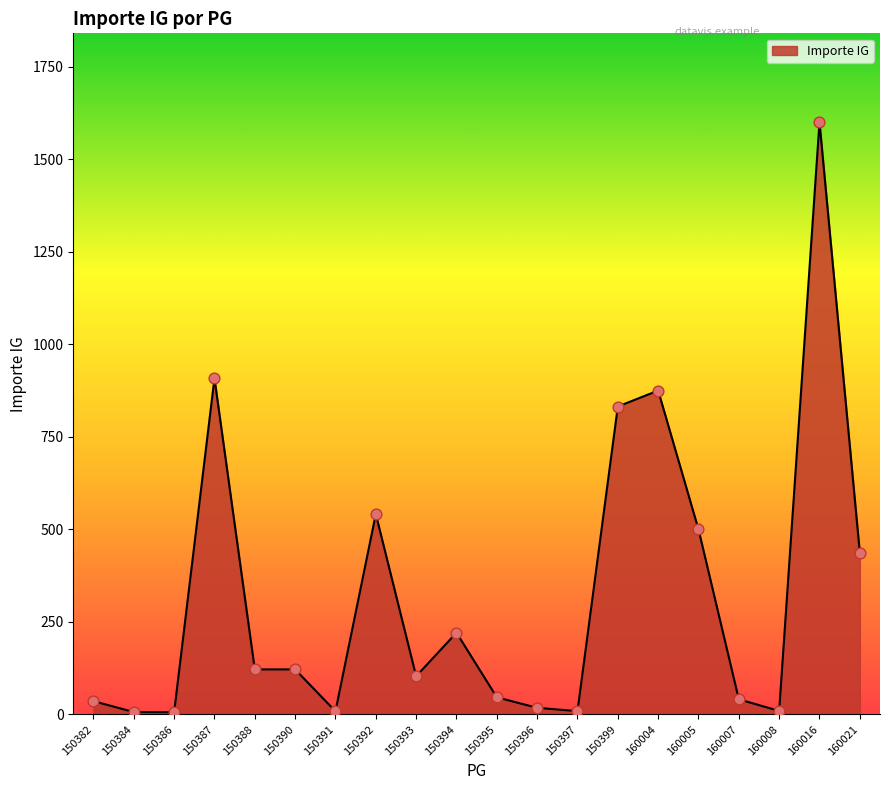

Approximately how many times larger is the value at 150382 compared to 150388?

0.3